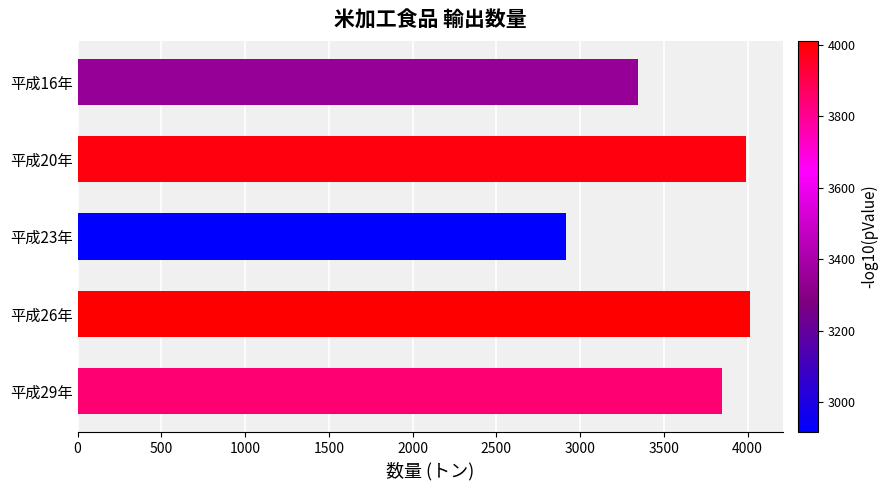

What is the minimum value shown in the chart?

2915.0